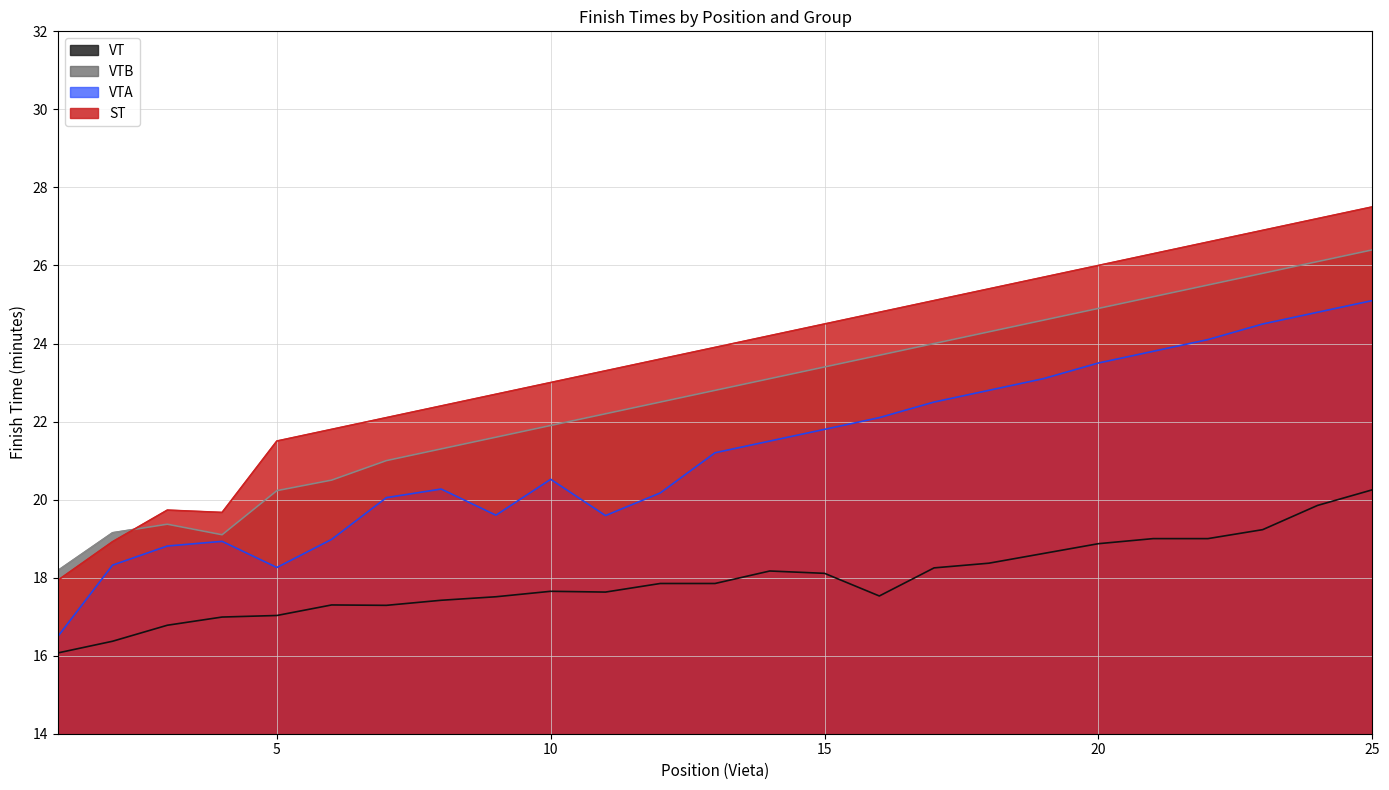

What is the difference between the maximum and minimum values in the ST series?

9.6